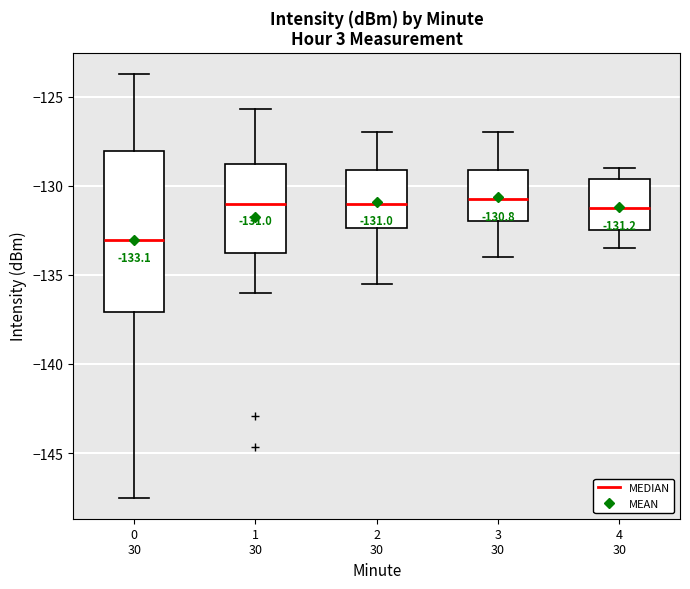

Which box's median line is the lowest?

0 30